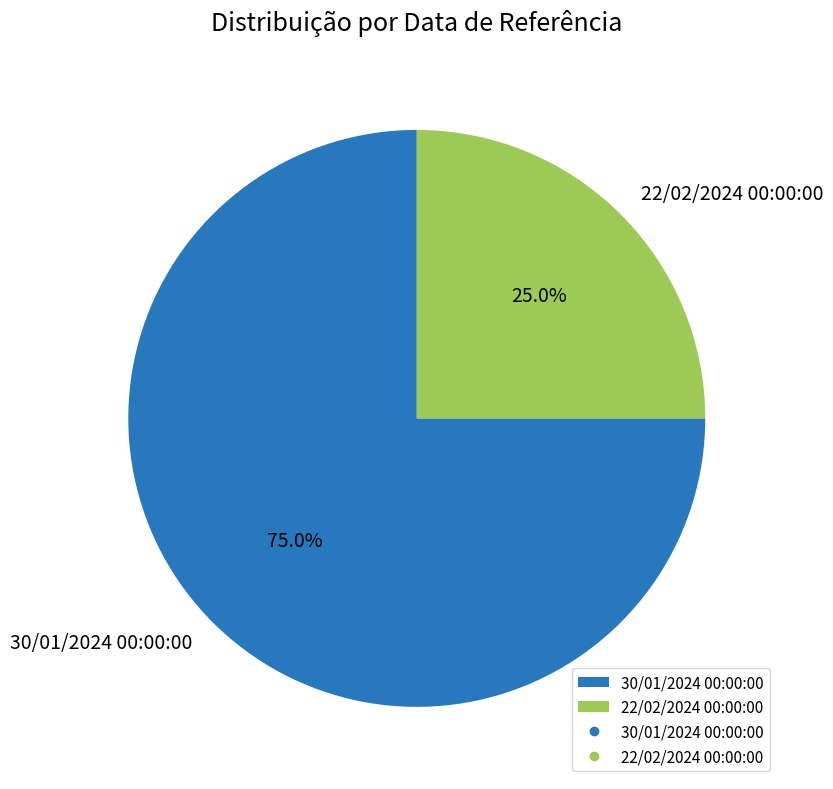

What is the ratio of the value at 22/02/2024 00:00:00 to the value at 30/01/2024 00:00:00?

0.3